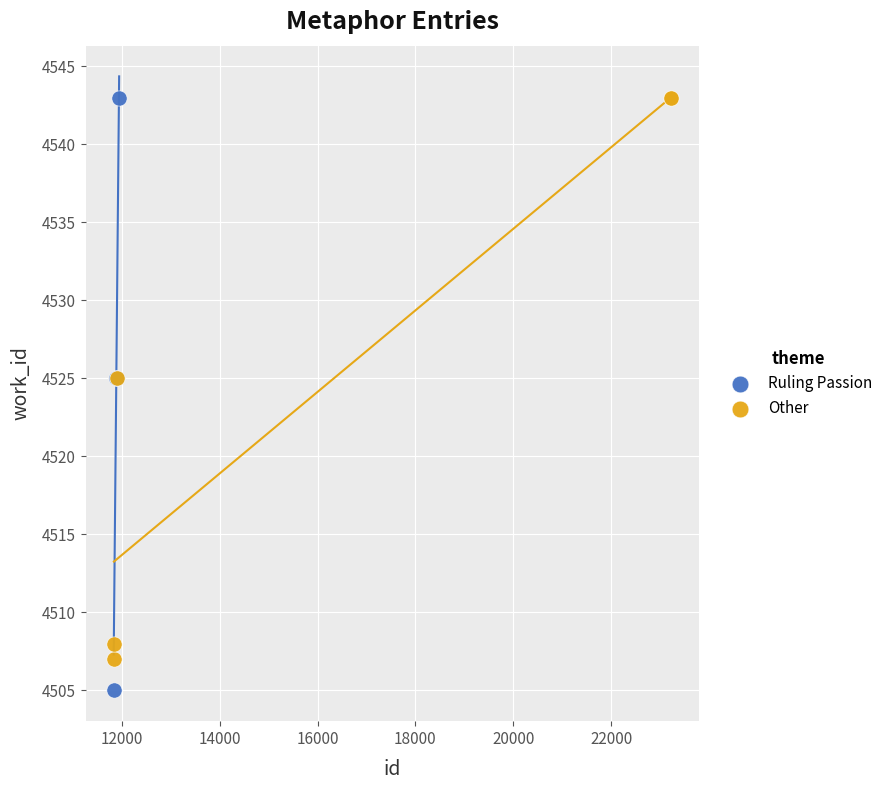

Which series reaches the minimum Y coordinate?

Ruling Passion